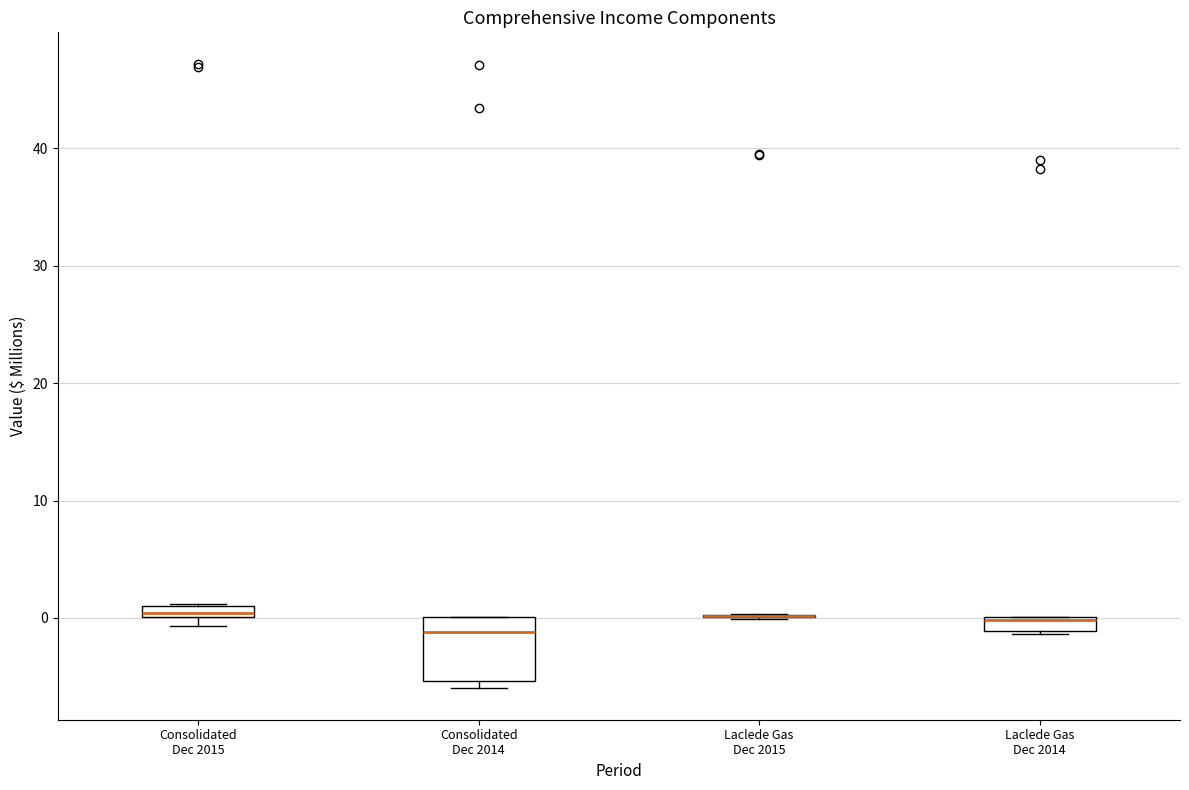

Which box is the tallest, from its lower edge to its upper edge?

Consolidated Dec 2014